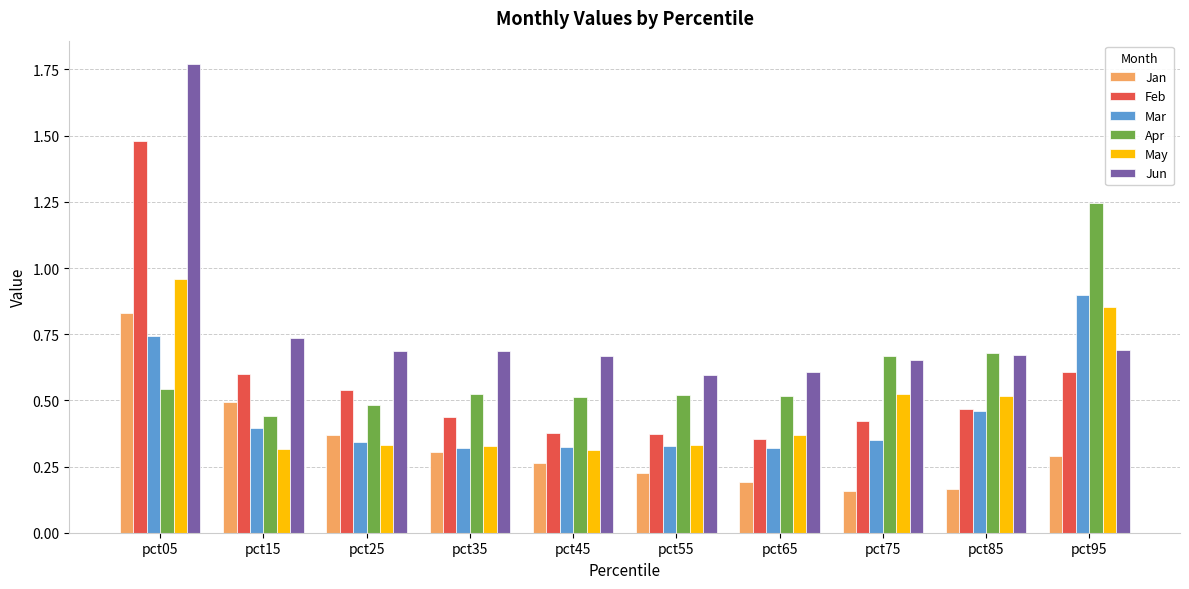

What are all the series names shown in the legend?

Jan, Feb, Mar, Apr, May, Jun